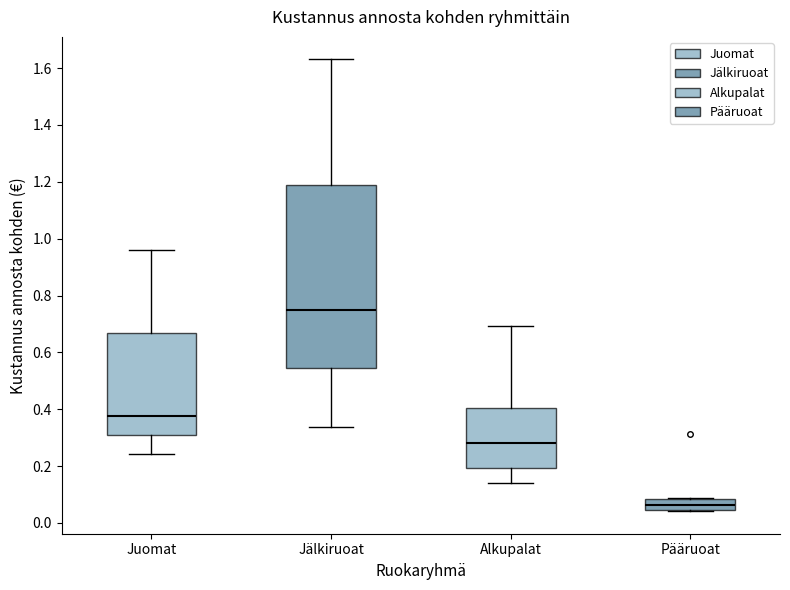

Where does the median line of the box for Juomat sit on the y-axis? The values are not printed on the chart, so give them approximately, as read against the axis.

0.38